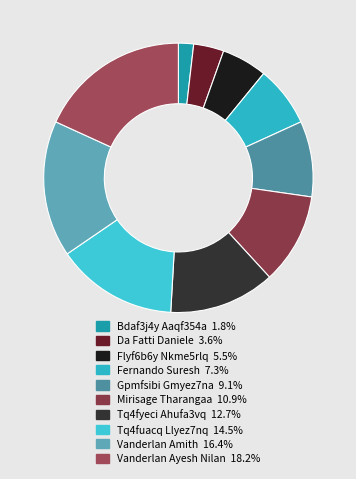

Which category has the smallest portion of the pie?

Bdaf3j4y Aaqf354a